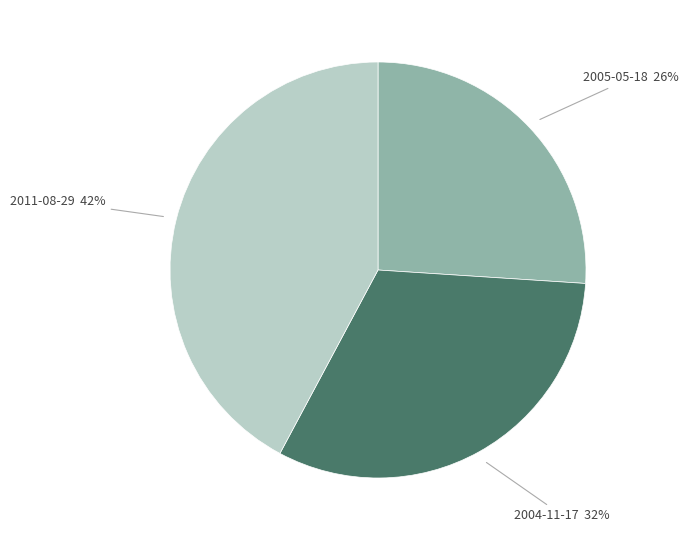

Is there a majority slice in this chart?

No